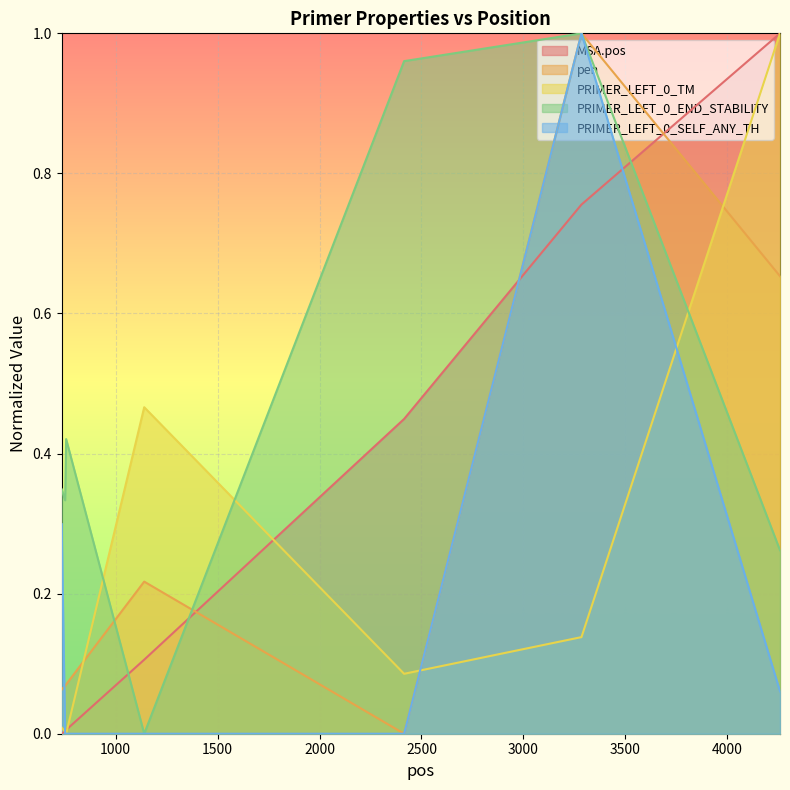

Rank the categories by PRIMER_LEFT_0_SELF_ANY_TH value from highest to lowest.

3285, 735, 4259, 752, 757, 1140, 2415